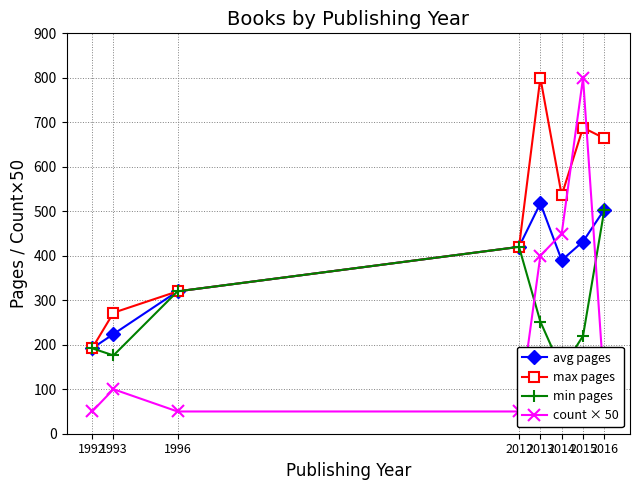

Is the value of avg pages at 1993 greater than the value of count × 50 at 2013?

No